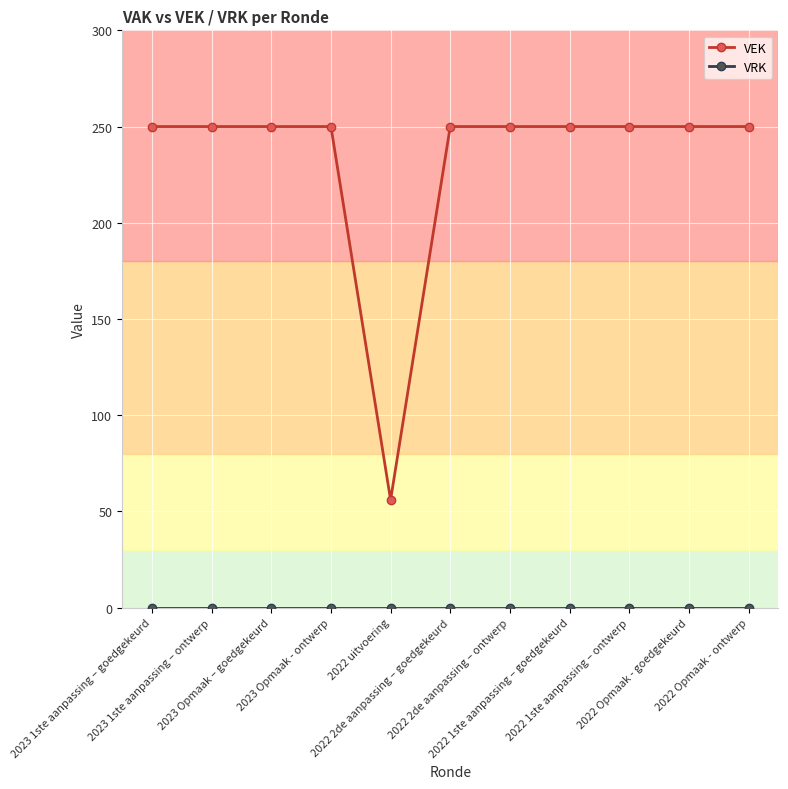

What is the average value of the VEK series?

232